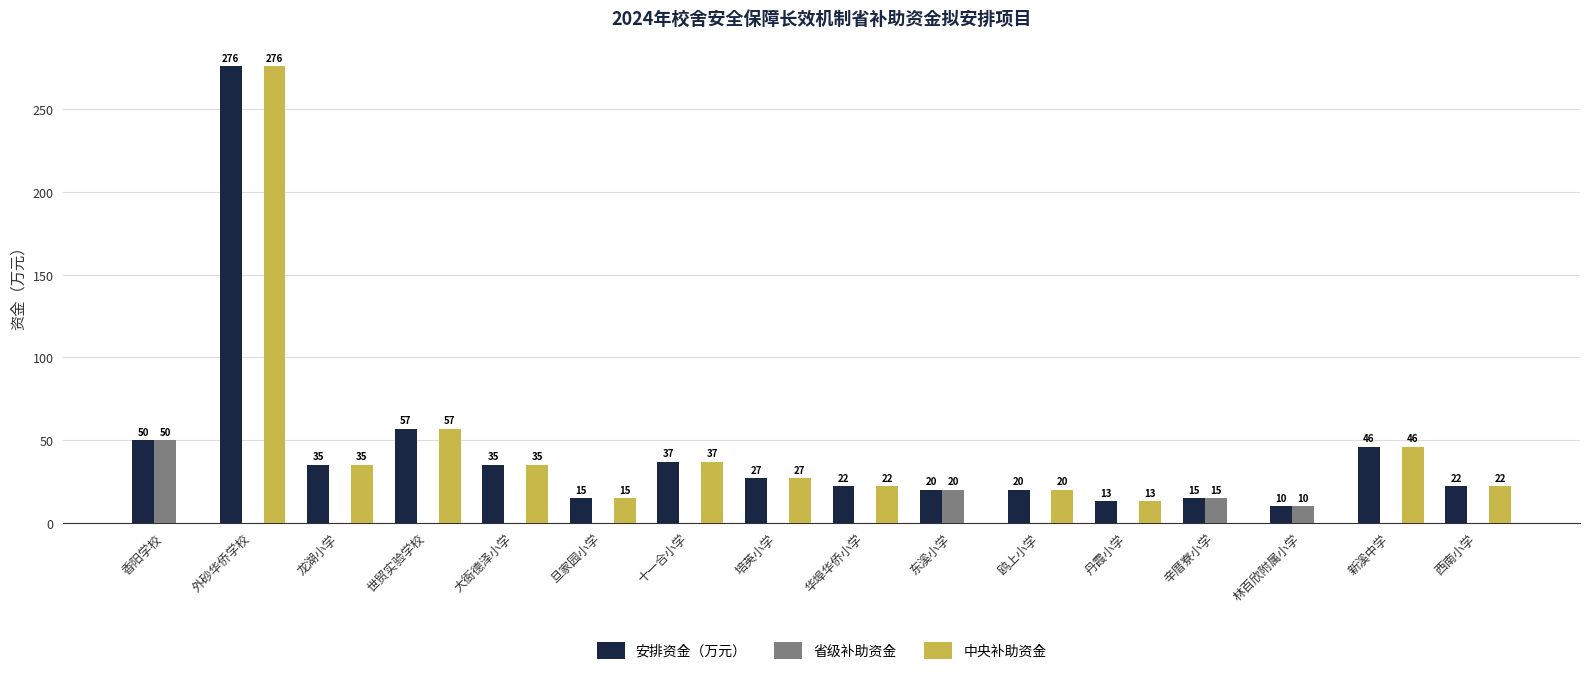

Which series changed the most between 香阳学校 and 世贸实验学校?

中央补助资金